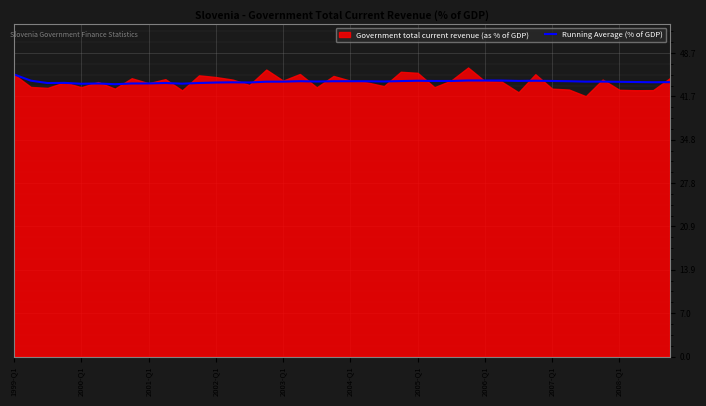

What is the maximum value for Running Average (% of GDP)?

45.2